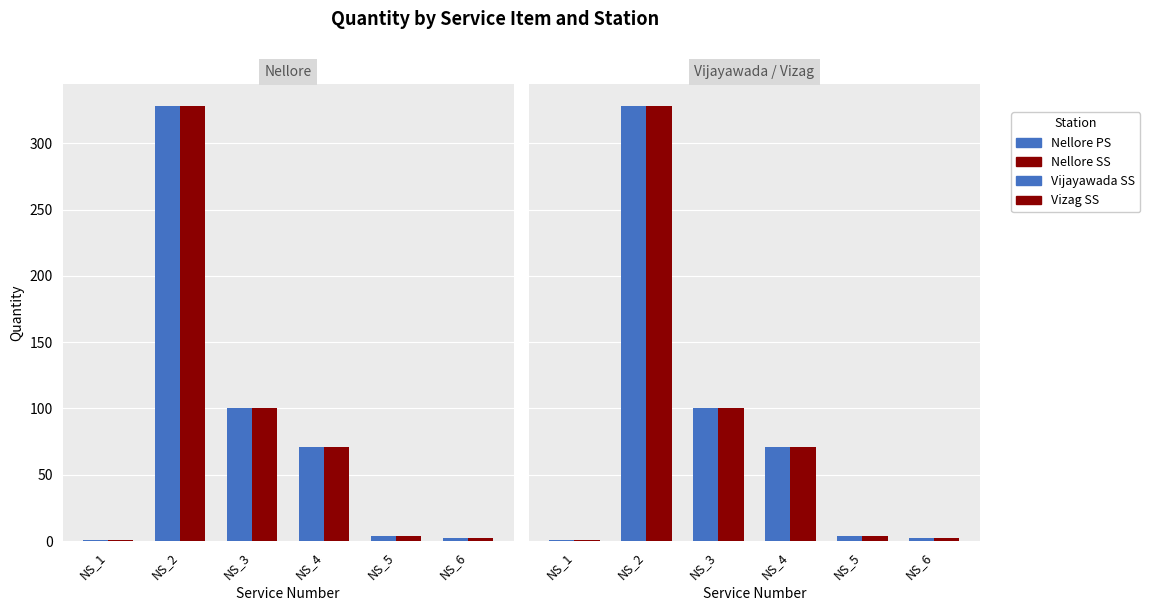

At which label does Vizag SS reach its minimum?

NS_1